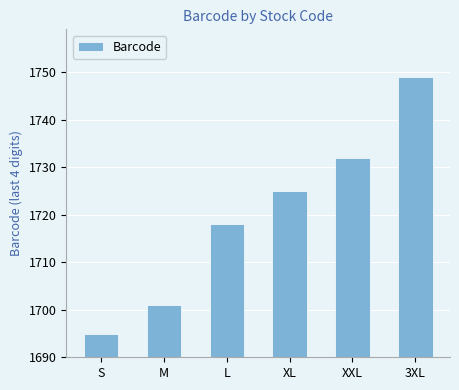

How many bars are there in total?

6